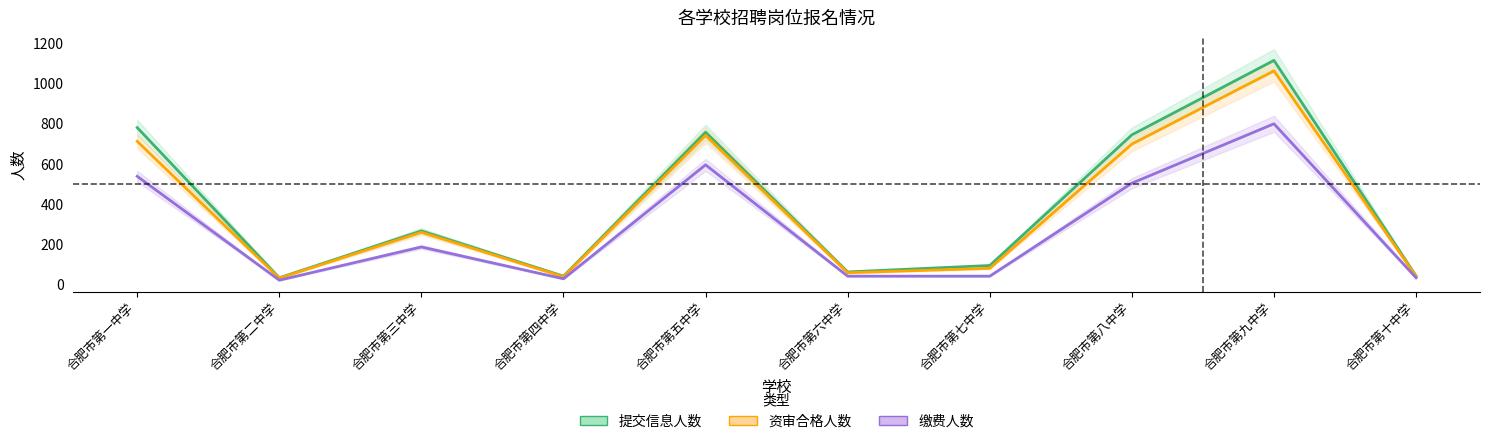

At which label does 提交信息人数 first exceed 267?

合肥市第一中学